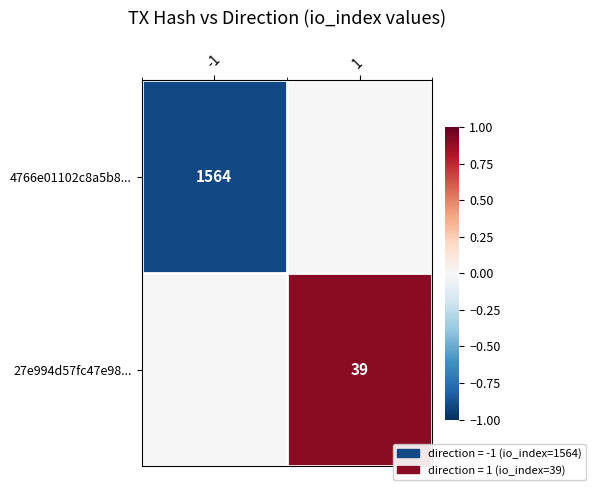

At how many categories does at least one series exceed 0?

1